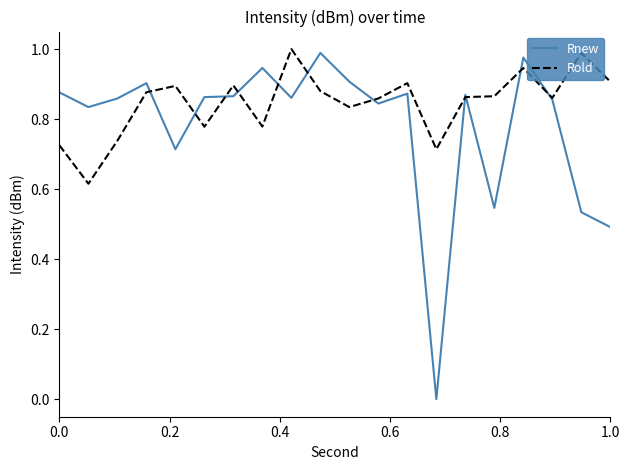

Which series has the widest spread of values?

Rnew